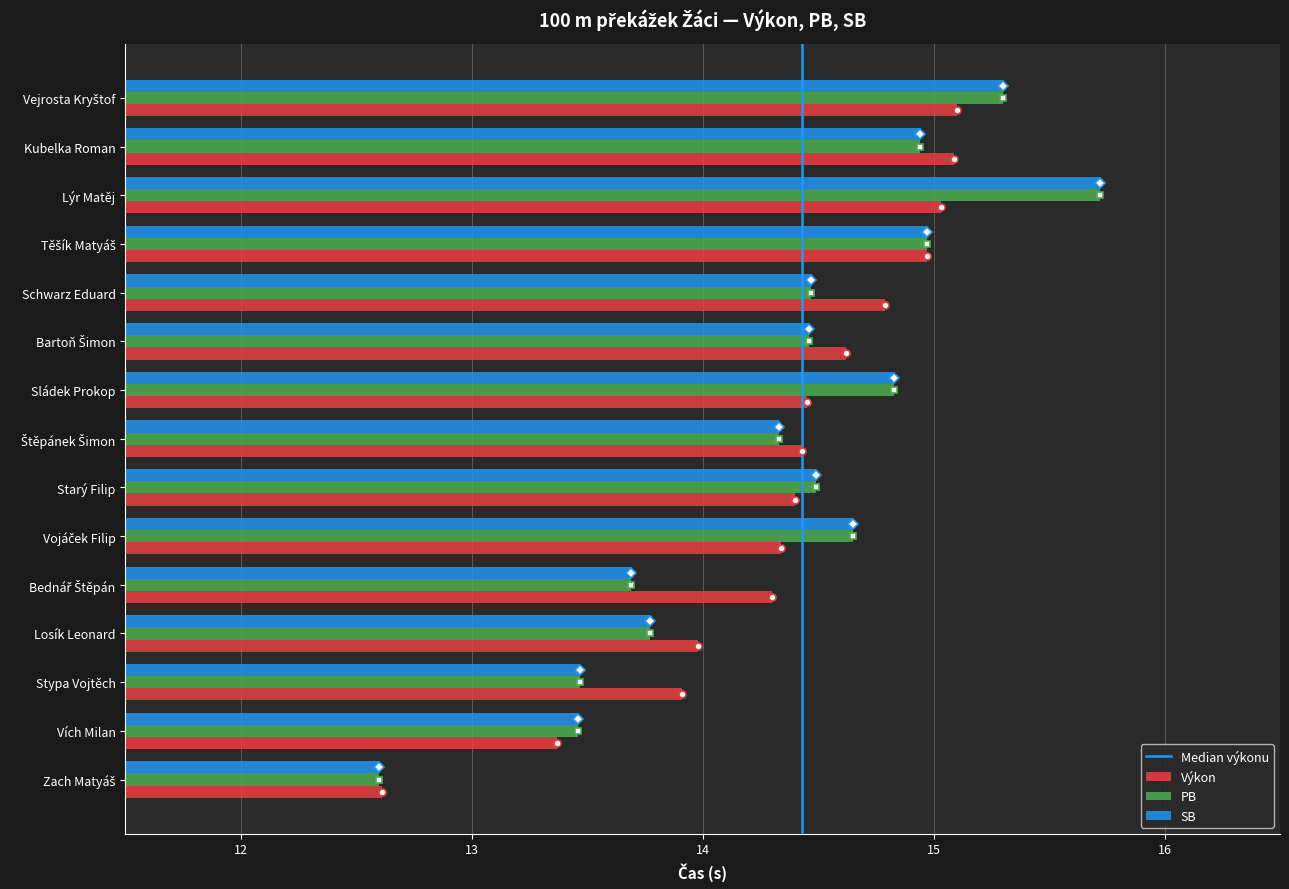

What is the smallest value displayed?

12.6